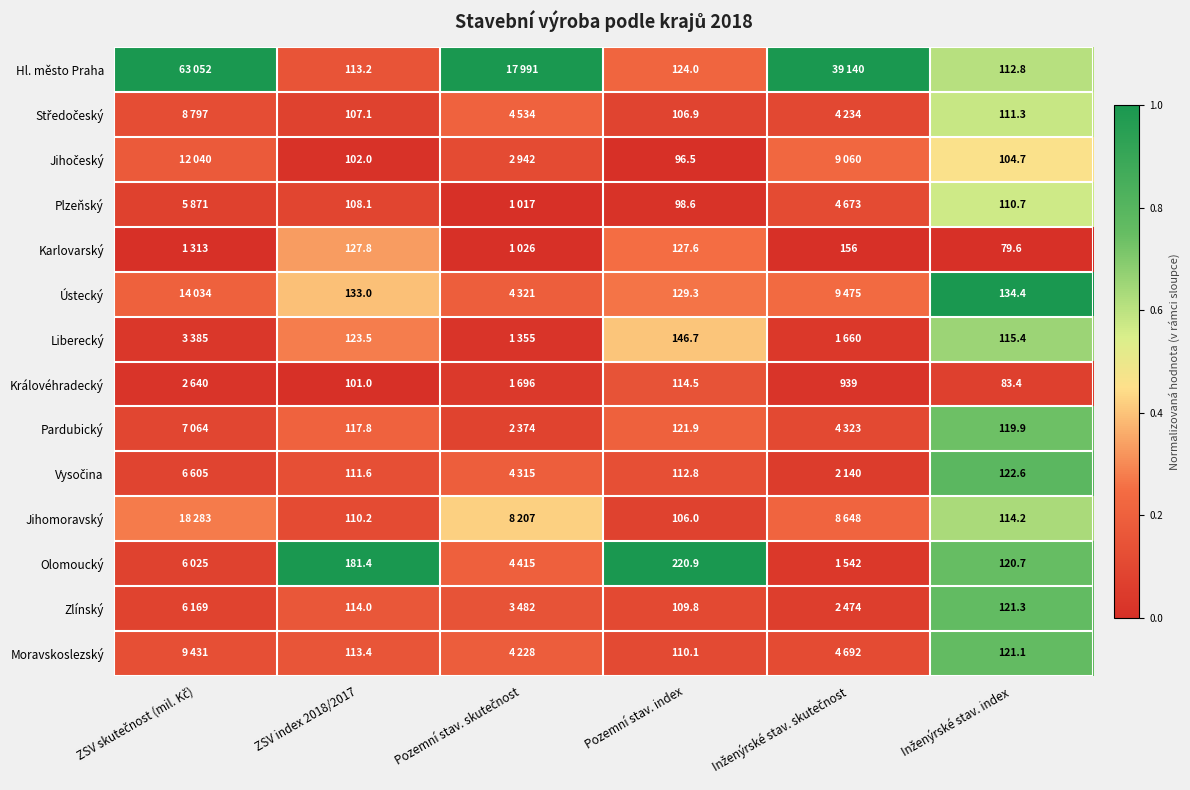

Is the value of Hl. město Praha at Pozemní stav. index greater than the value of Liberecký at ZSV index 2018/2017?

Yes